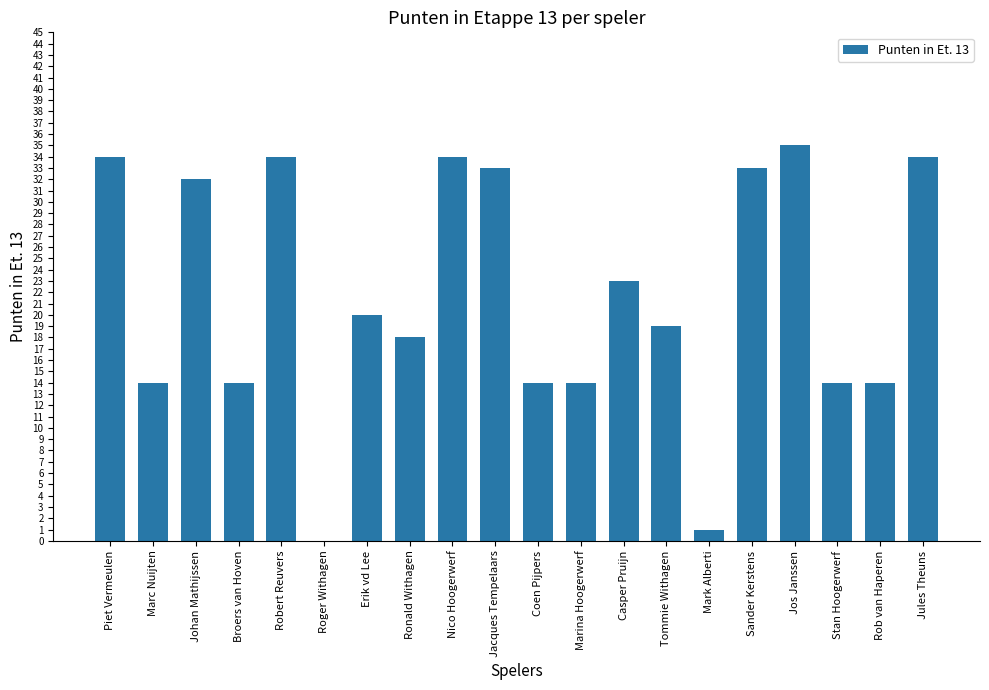

How many positive values are there?

19